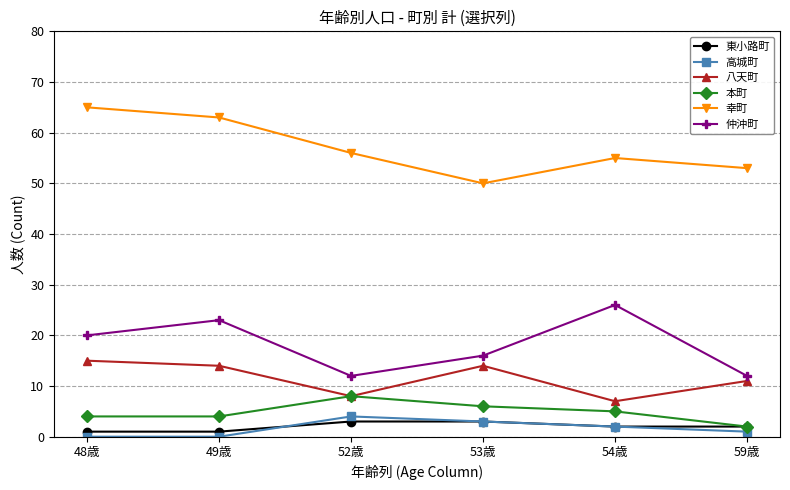

Rank the series by their maximum value, from highest to lowest.

幸町, 仲沖町, 八天町, 本町, 高城町, 東小路町